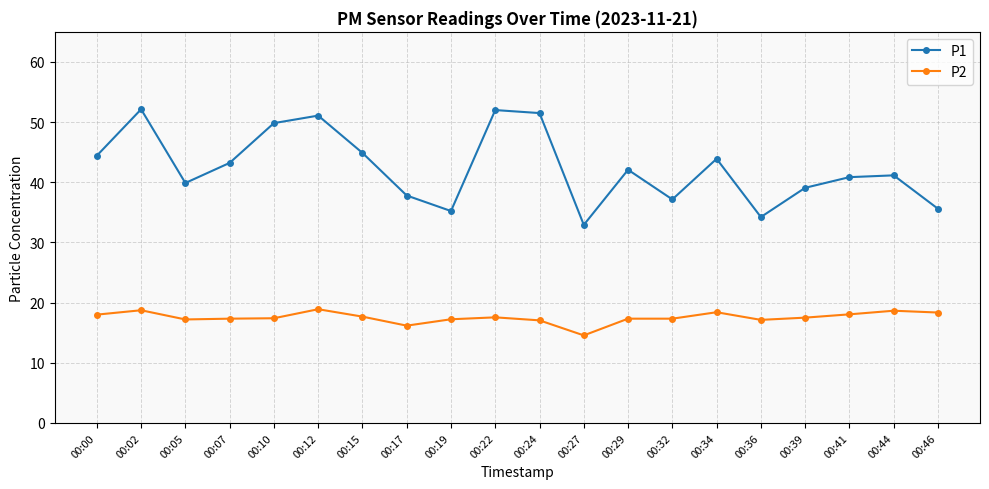

What is the difference between the second highest and minimum values in the P1 series?

19.1